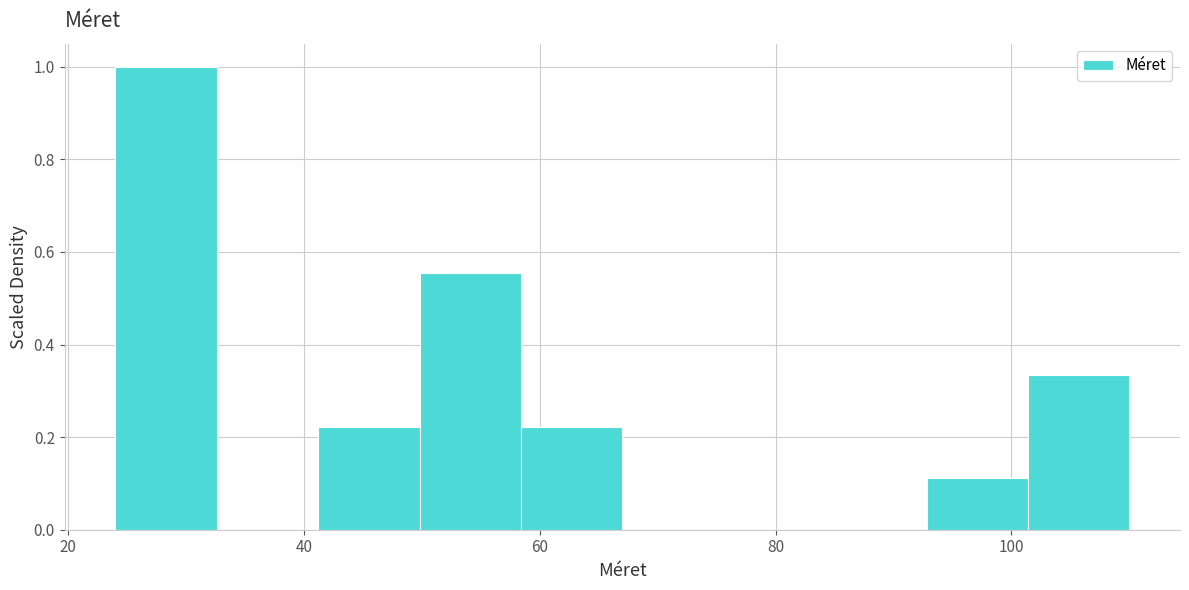

Reading left to right, list every bar in this chart as the range it spans on the x-axis followed by its height. Neither the bar edges nor the heights are printed on the chart, so give them approximately, as read against the axes.

24.0 to 32.6: 1.00
32.6 to 41.2: 0
41.2 to 49.8: 0.22
49.8 to 58.4: 0.56
58.4 to 67.0: 0.22
67.0 to 75.6: 0
75.6 to 84.2: 0
84.2 to 92.8: 0
92.8 to 101.4: 0.12
101.4 to 110.0: 0.34